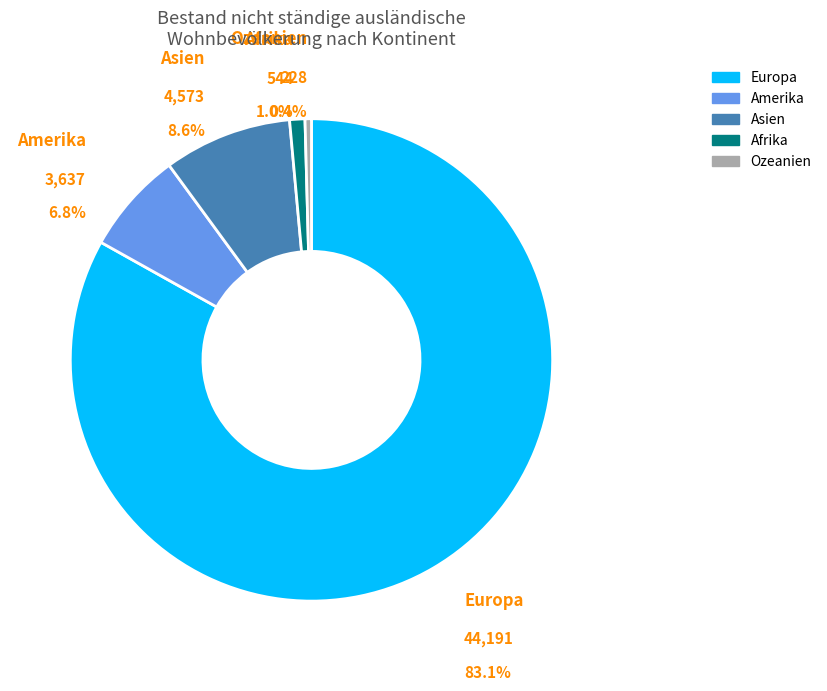

The Europa slice represents 83% of the pie. True or false?

True